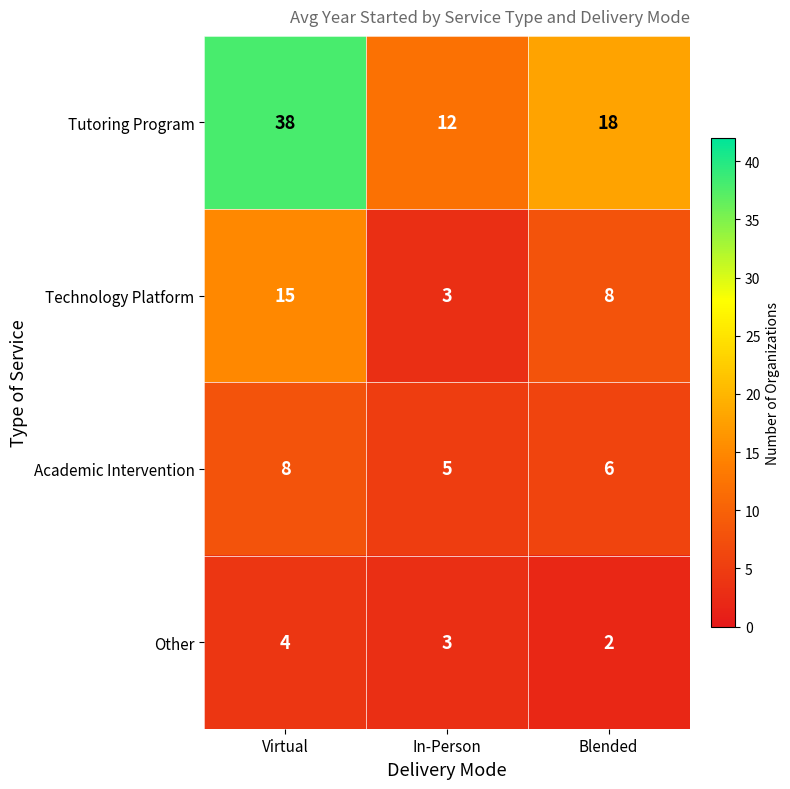

Count the number of data series in this chart.

4